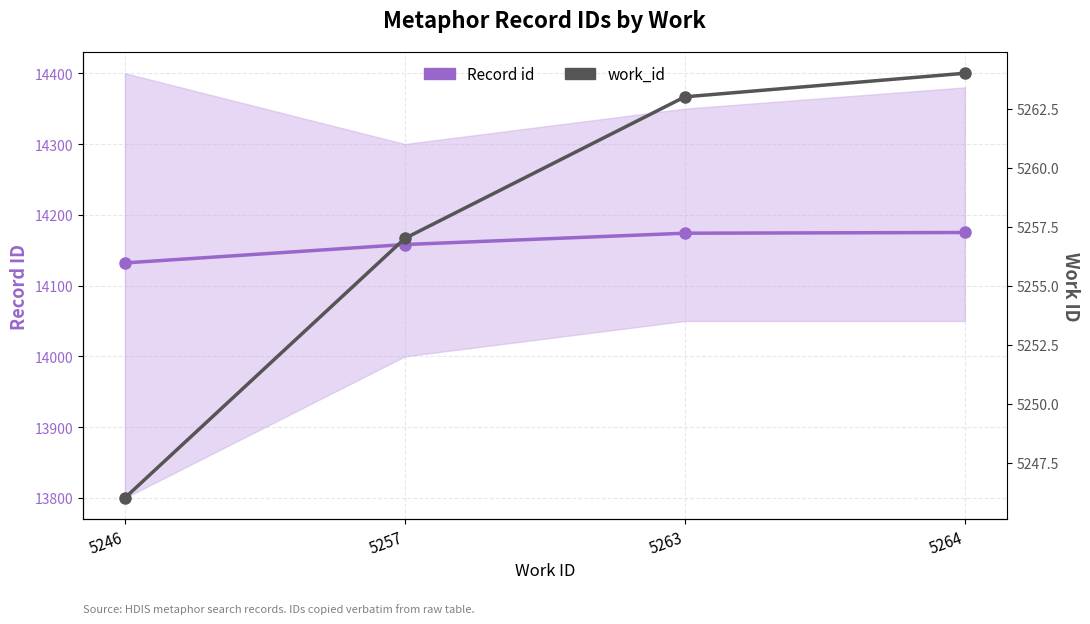

How many data points in Record id are above 14174?

1